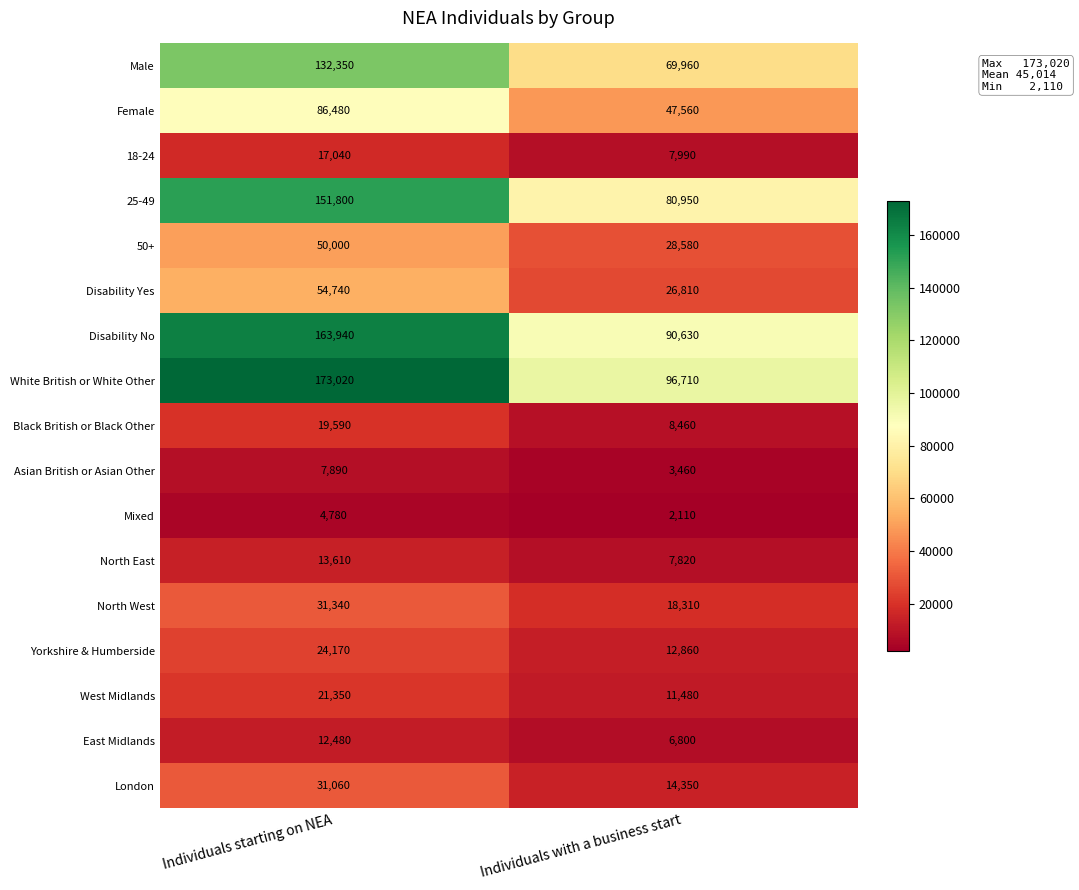

At which category is the sum across all series the highest?

Individuals starting on NEA